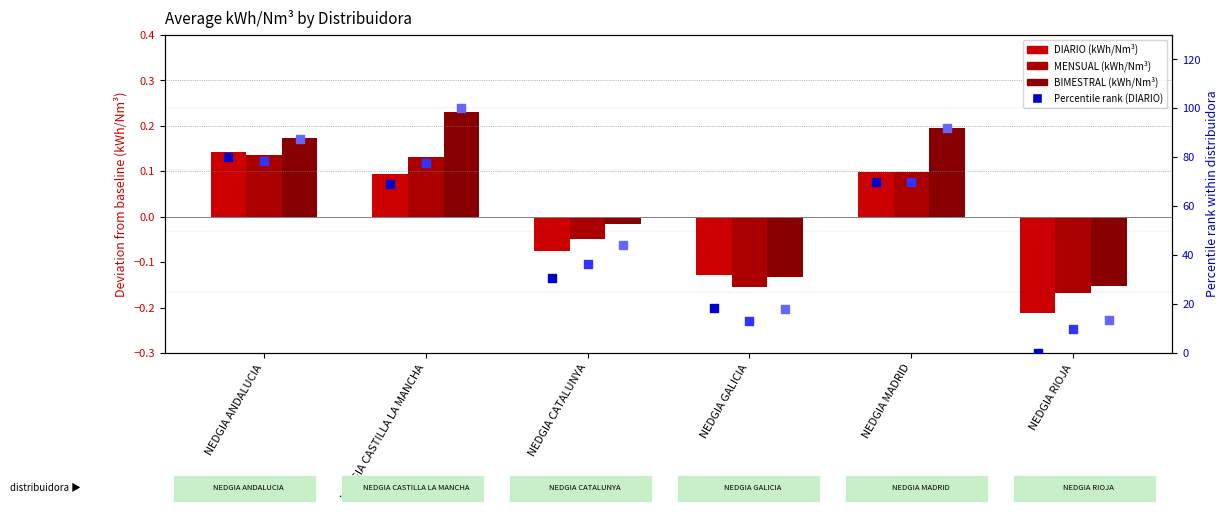

Which series reaches the minimum Y coordinate?

DIARIO (kWh/Nm³)